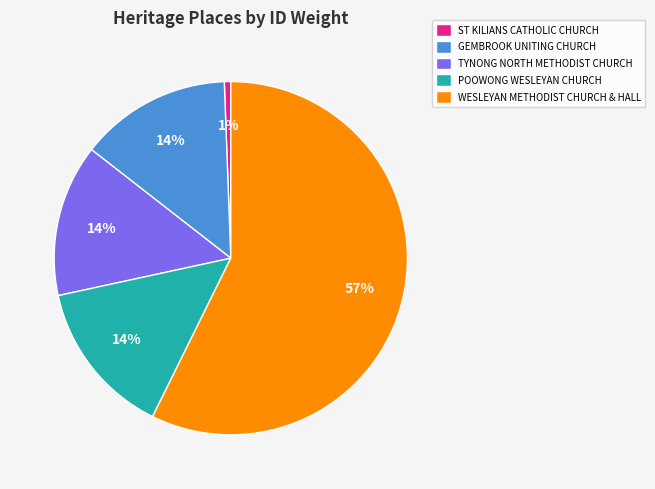

The ST KILIANS CATHOLIC CHURCH slice represents 11% of the pie. True or false?

False